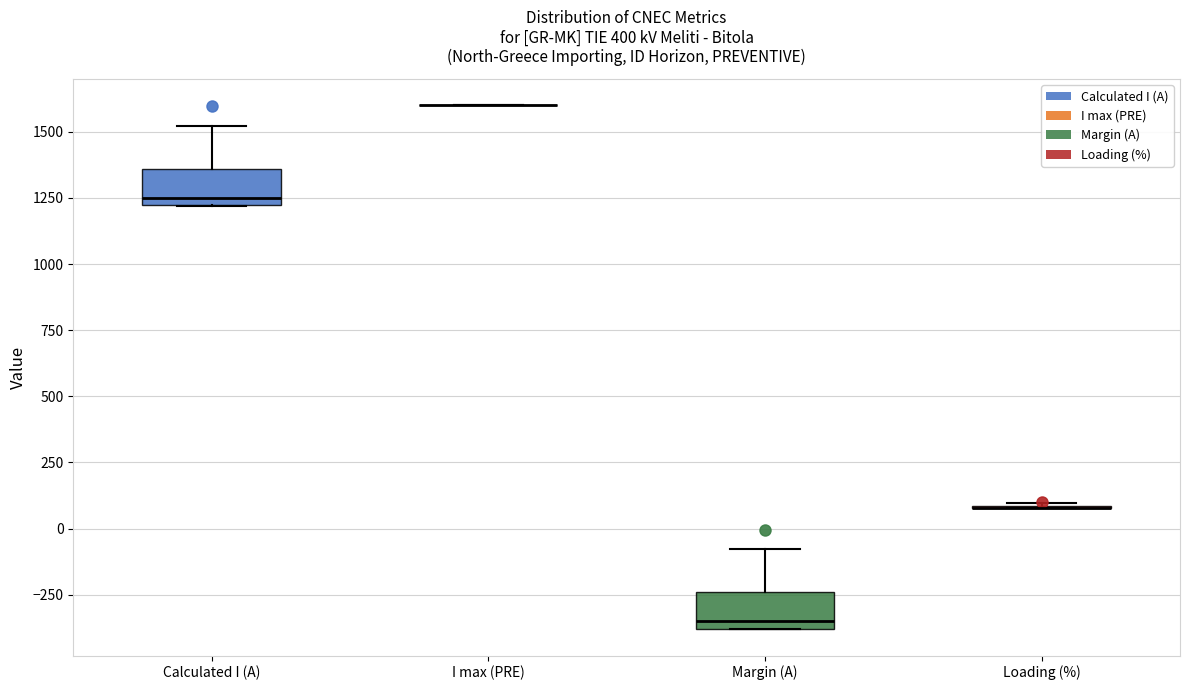

Where is the upper edge of the box for Margin (A) on the y-axis? The values are not printed on the chart, so give them approximately, as read against the axis.

-250